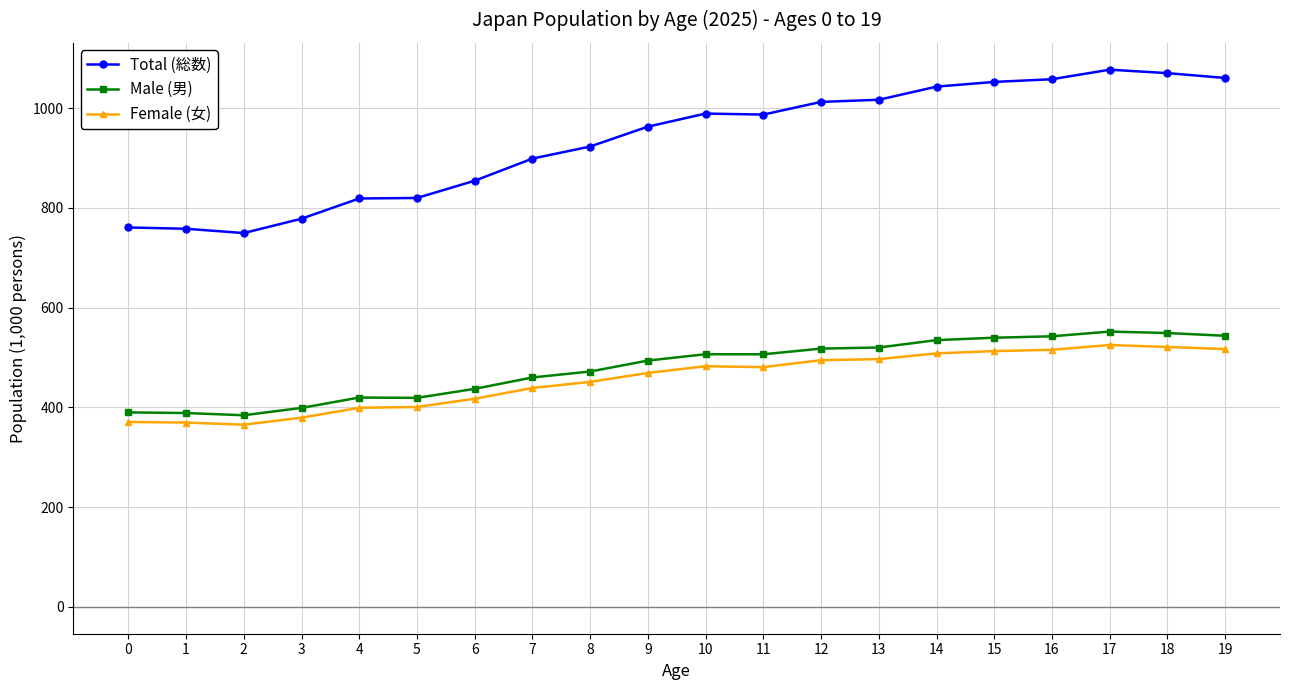

What is the lowest value of the Female (女) series?

365.3